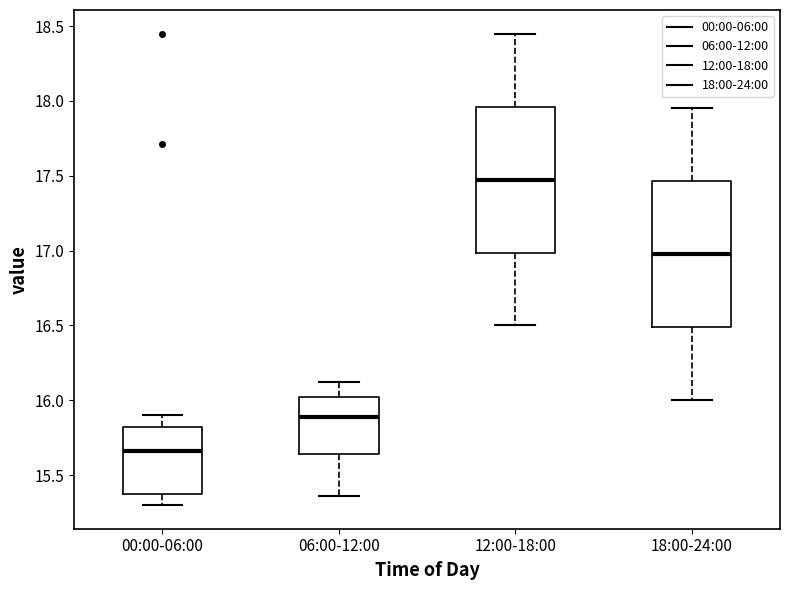

Reading left to right, read every box against the y-axis: the position of its median line, the range the box covers, and the ends of its whiskers. The values are not printed on the chart, so give them approximately, as read against the axis.

00:00-06:00: median 15.65, box 15.40 to 15.80, whiskers 15.30 to 15.90
06:00-12:00: median 15.90, box 15.65 to 16.00, whiskers 15.35 to 16.10
12:00-18:00: median 17.50, box 17.00 to 17.95, whiskers 16.50 to 18.45
18:00-24:00: median 17.00, box 16.50 to 17.45, whiskers 16.00 to 17.95